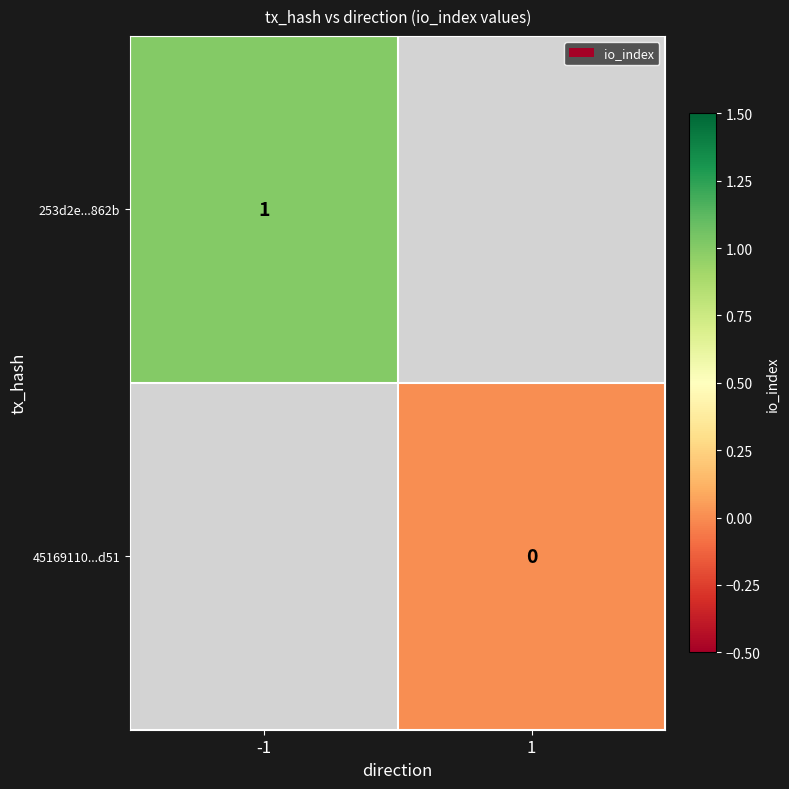

How many data points does each series have?

2